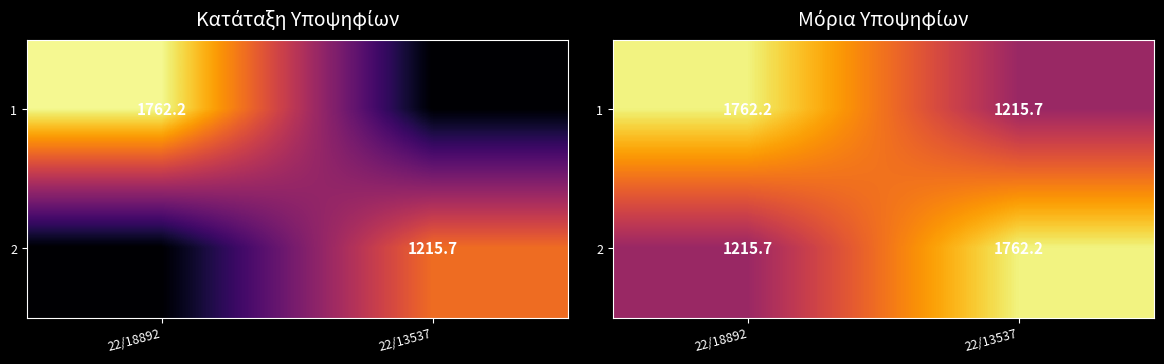

Rank the series at 22/18892 from highest to lowest value.

1, 2